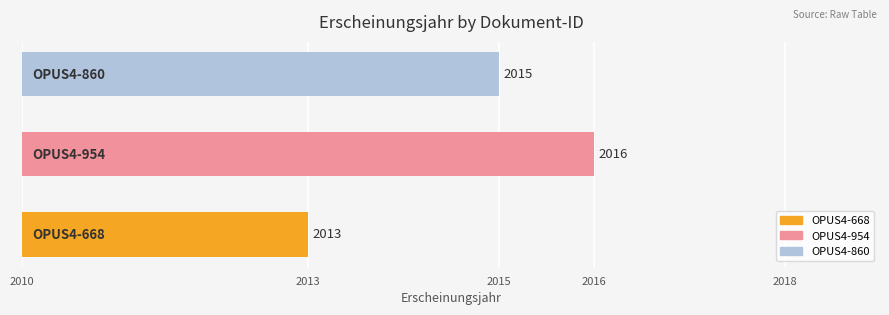

What is the average value?

2015